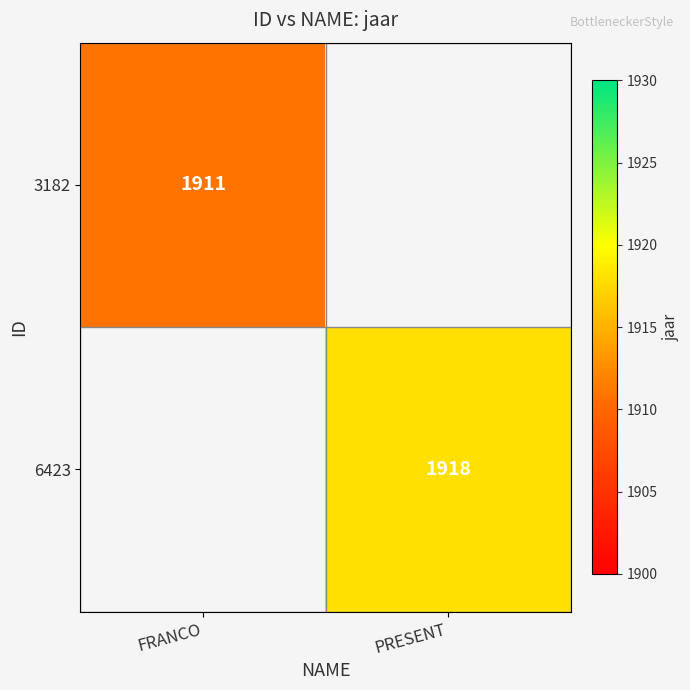

Is it true that 3182 equals 1911 at FRANCO?

True